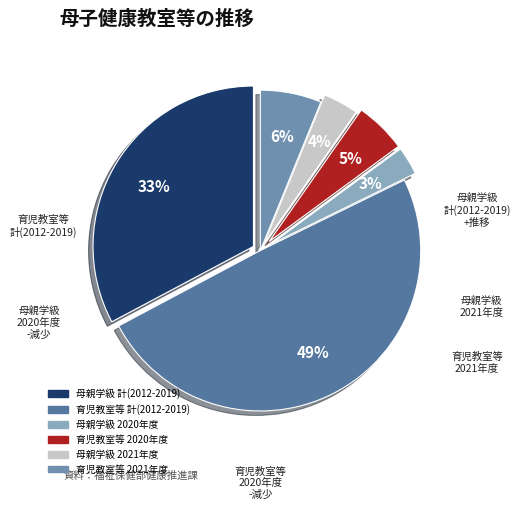

Count the number of slices in the pie.

6